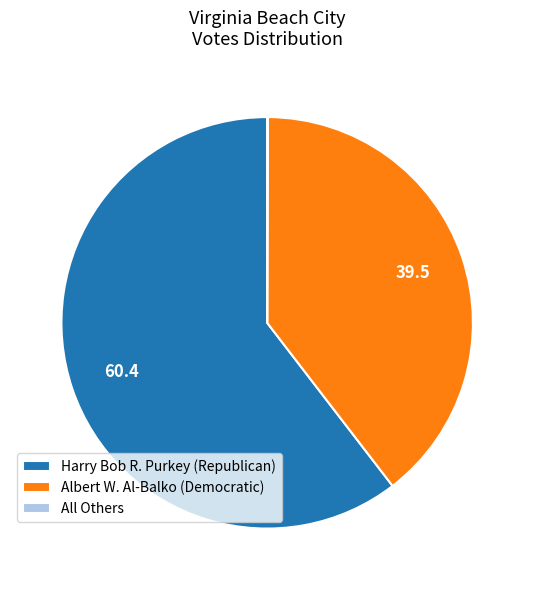

Which slice represents more than half of the pie?

Harry Bob R. Purkey (Republican)